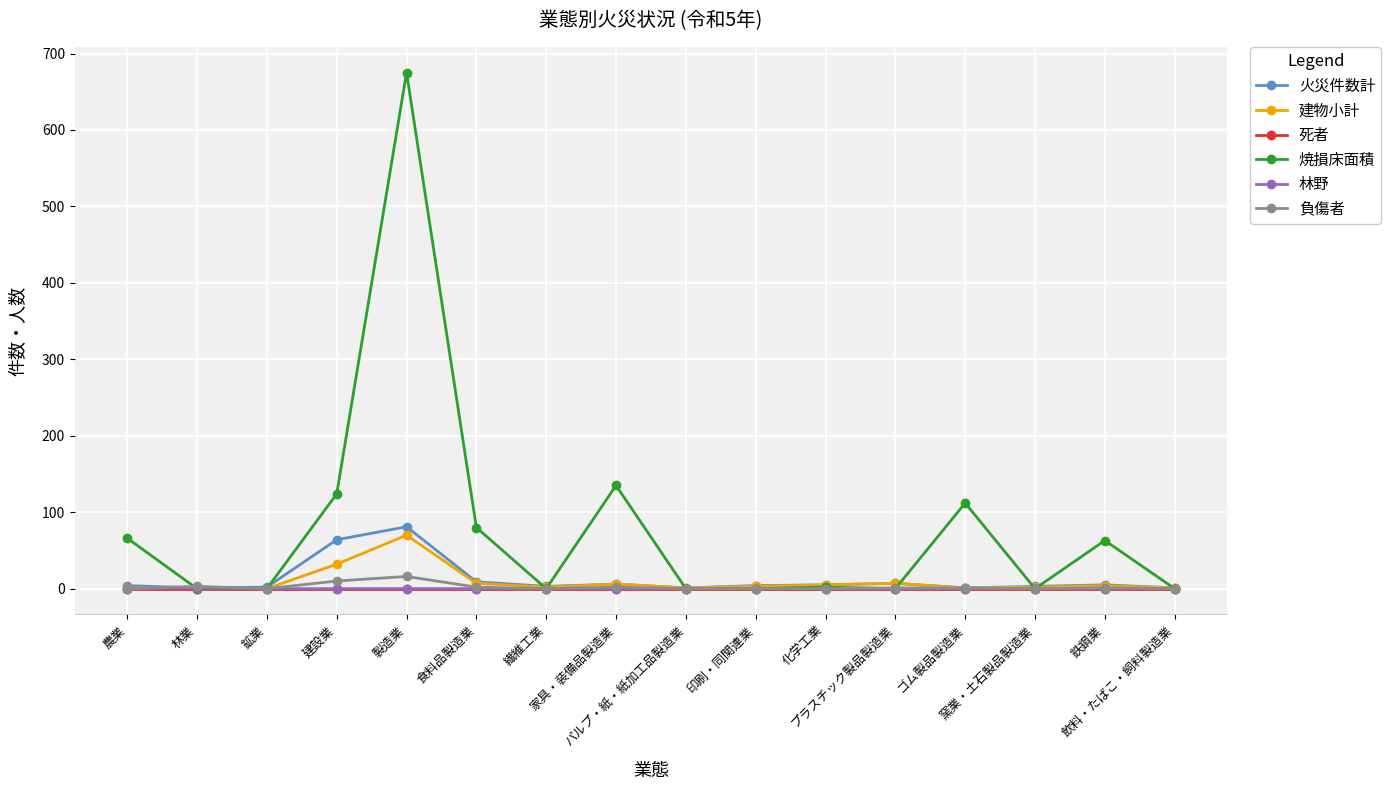

What is the greatest value displayed?

675